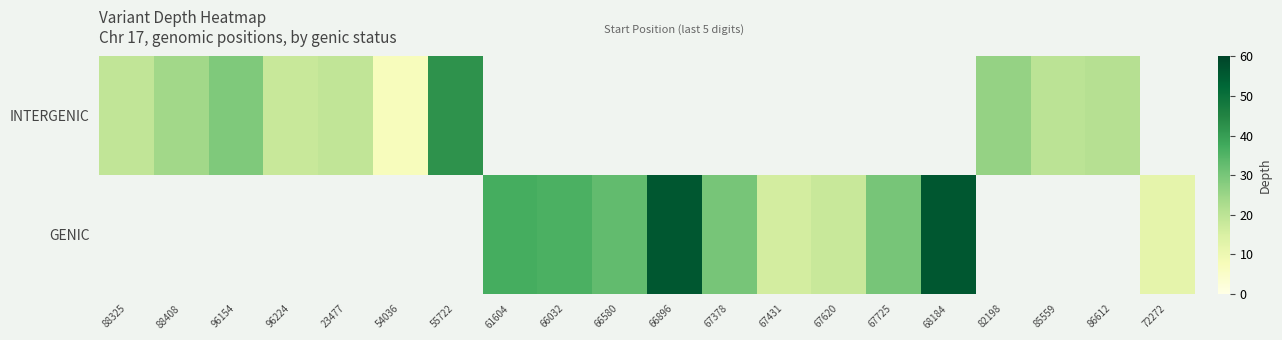

List the series in order of their overall mean, lowest first.

INTERGENIC, GENIC